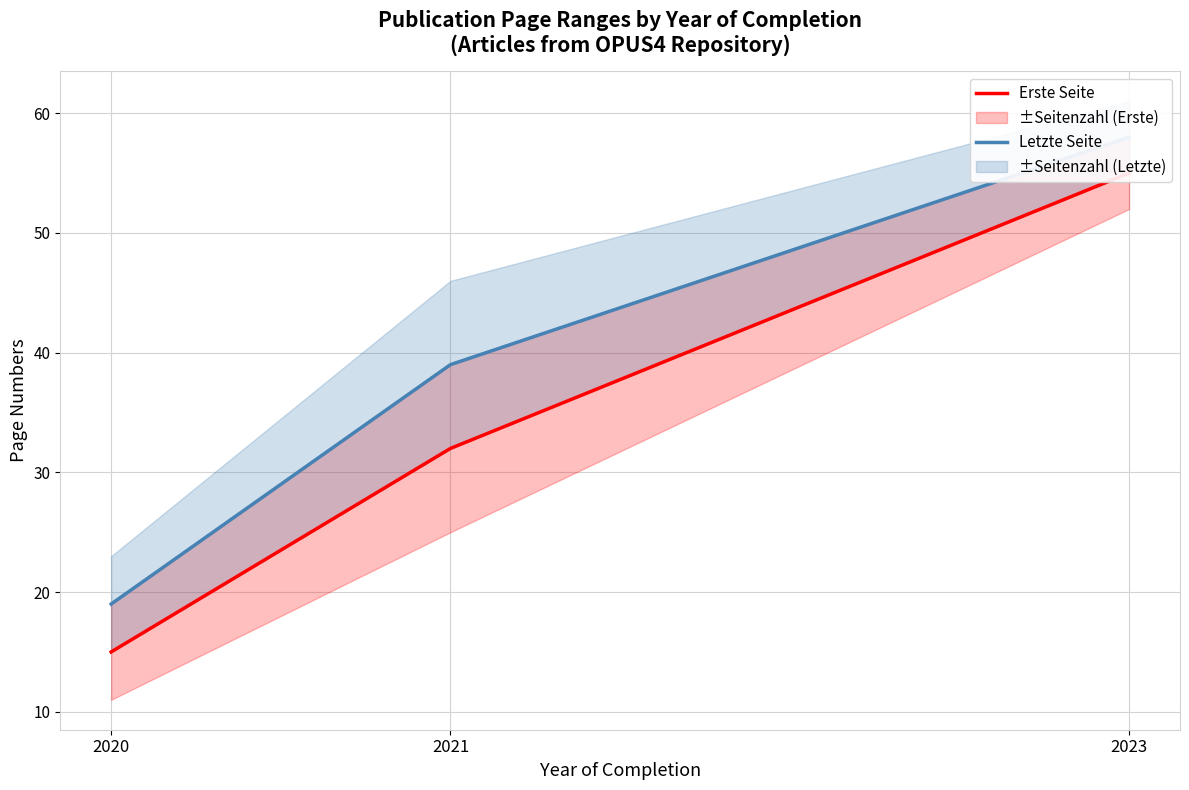

The Erste Seite series shows 38 at 2023. True or false?

False